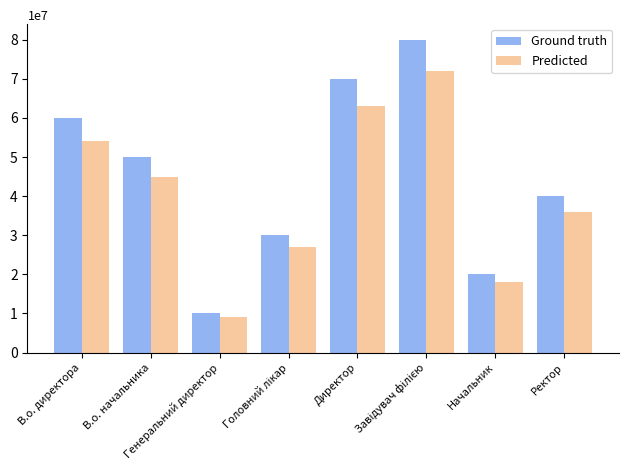

List the series in order of their peak value, highest first.

Ground truth, Predicted